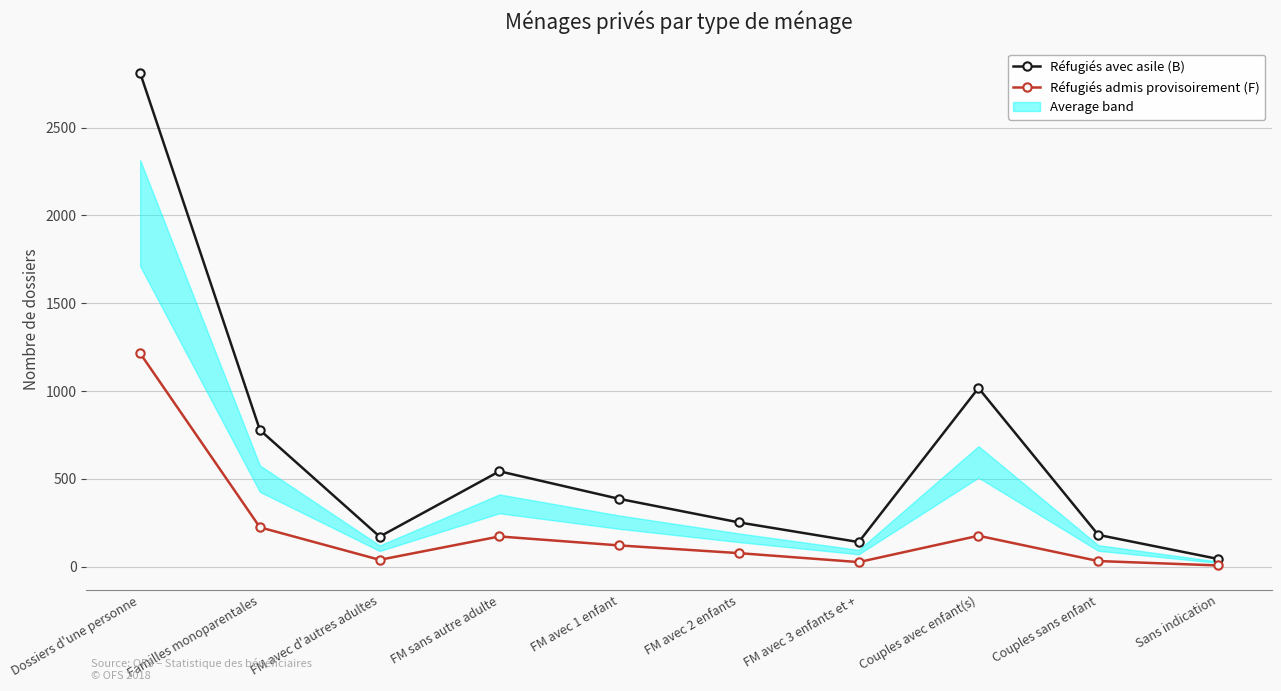

True or false: Réfugiés admis provisoirement (F) has a value of 26 at FM avec 3 enfants et +.

True